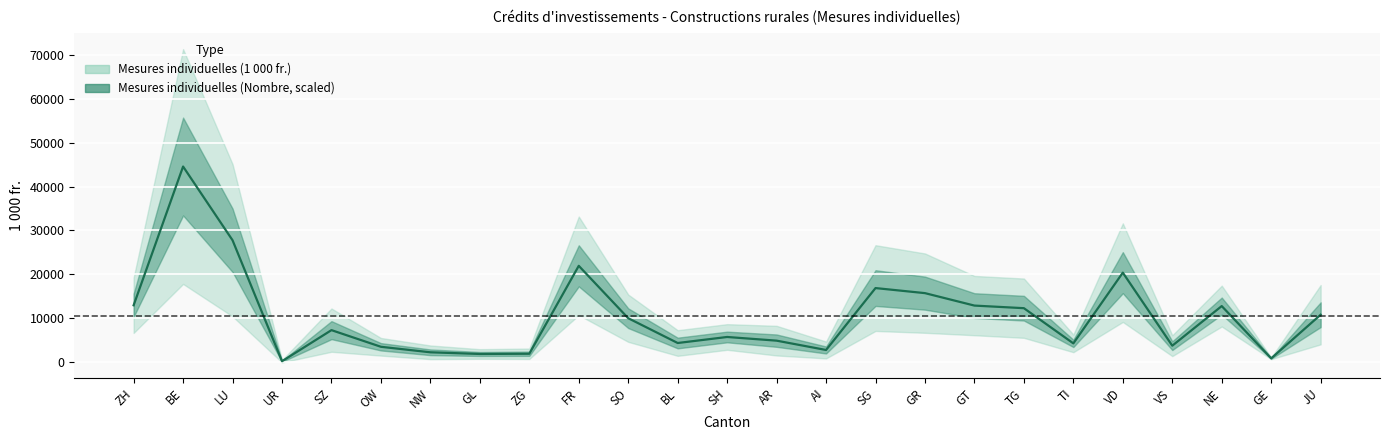

What is the difference between the values at FR and SG?

5066